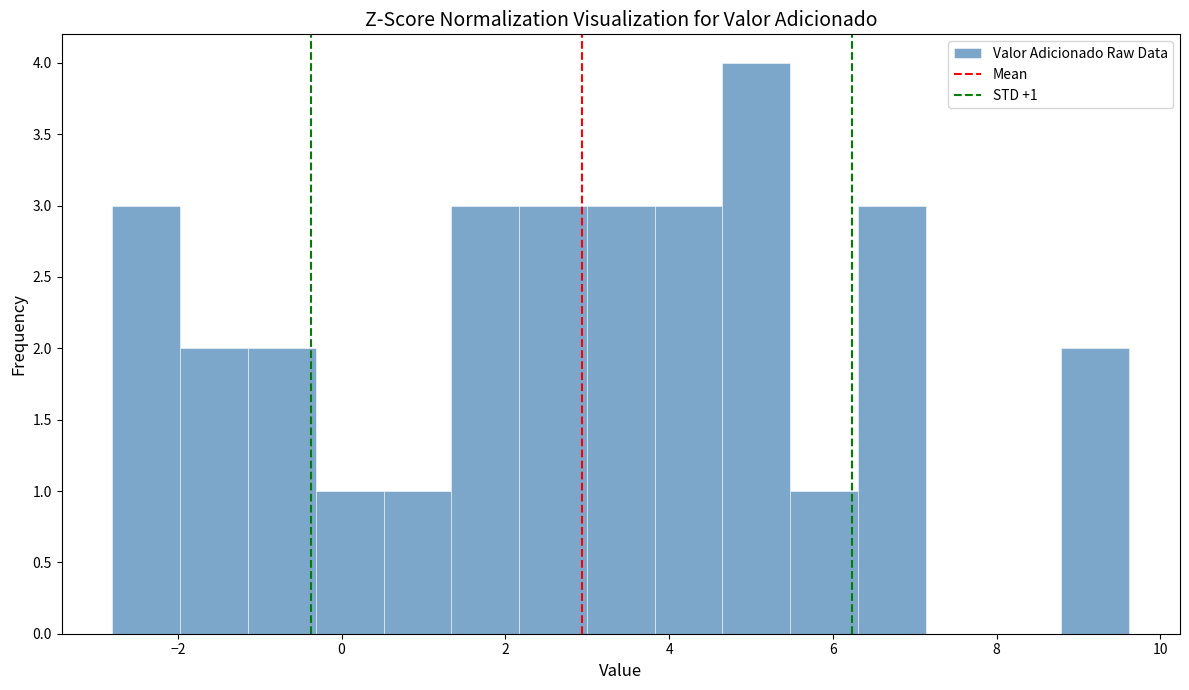

Which range on the x-axis has the tallest bar?

4.6 to 5.4